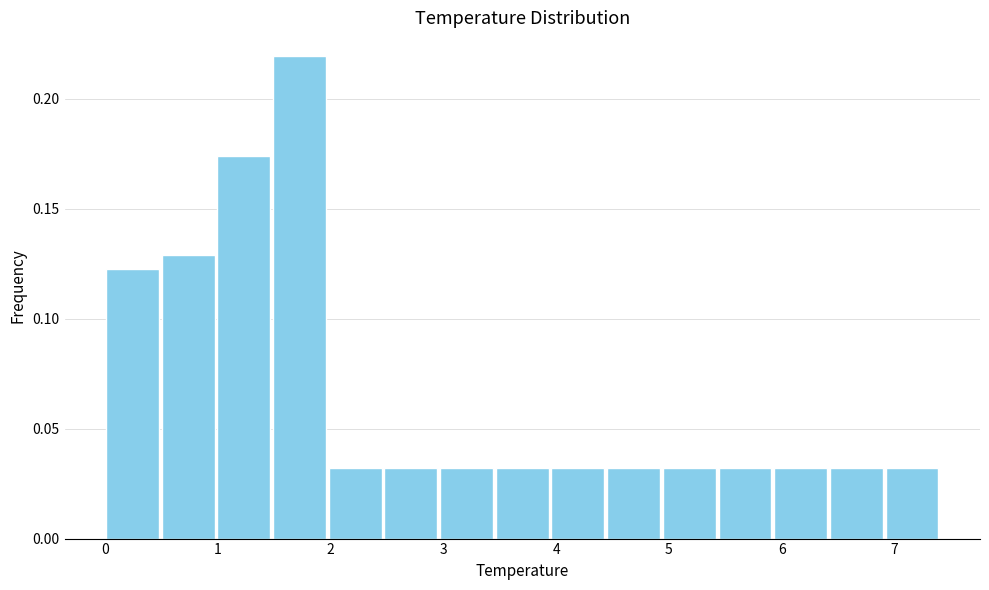

Reading left to right, list every bar in this chart as the range it spans on the x-axis followed by its height. Neither the bar edges nor the heights are printed on the chart, so give them approximately, as read against the axes.

0.0 to 0.5: 0.125
0.5 to 1.0: 0.130
1.0 to 1.5: 0.175
1.5 to 2.0: 0.220
2.0 to 2.5: 0.030
2.5 to 3.0: 0.030
3.0 to 3.5: 0.030
3.5 to 3.9: 0.030
3.9 to 4.4: 0.030
4.4 to 4.9: 0.030
4.9 to 5.4: 0.030
5.4 to 5.9: 0.030
5.9 to 6.4: 0.030
6.4 to 6.9: 0.030
6.9 to 7.4: 0.030